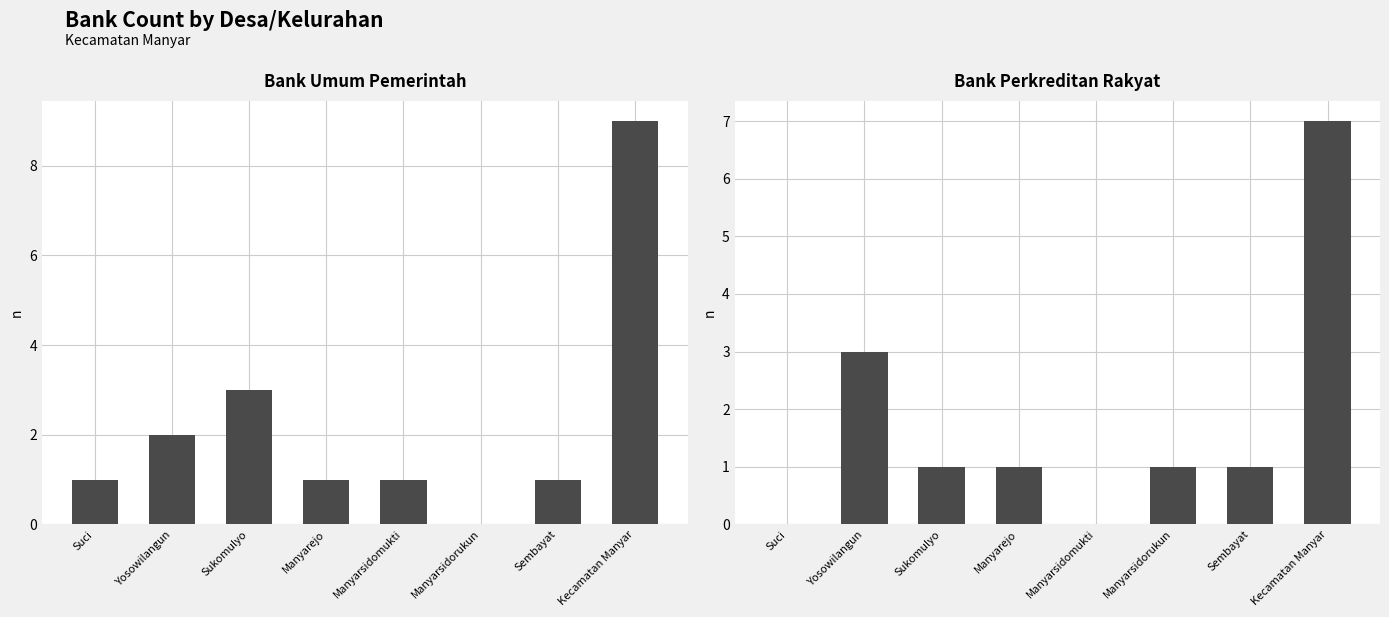

Is it true that Bank Perkreditan Rakyat equals 0 at Manyarsidomukti?

True